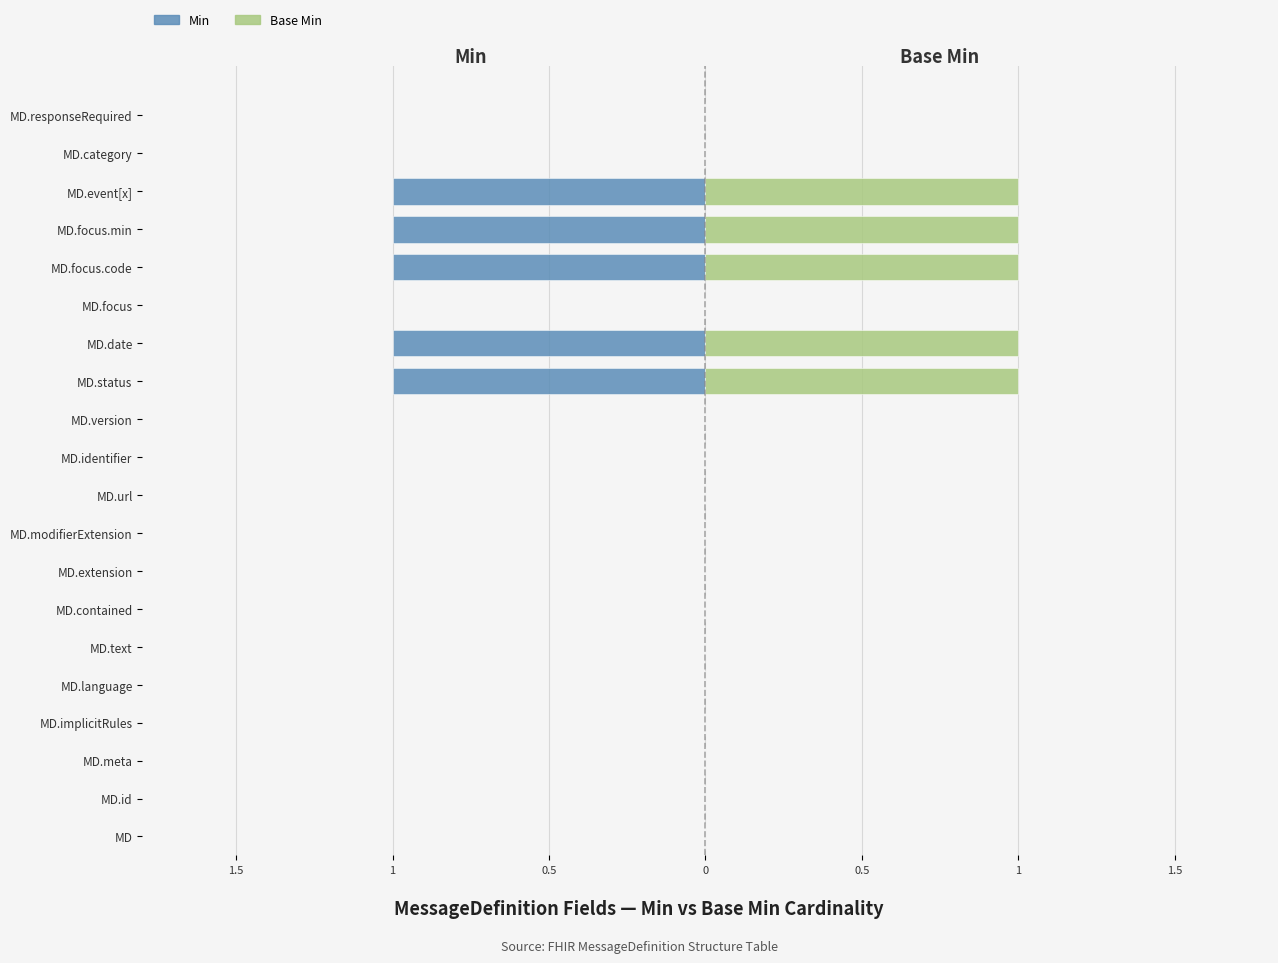

Reading left to right, transcribe all the data shown in this chart.

Min: 0	0	0	0	0	0	0	0	0	0	0	0	-1	-1	0	-1	-1	-1	0	0
Base Min: 0	0	0	0	0	0	0	0	0	0	0	0	1	1	0	1	1	1	0	0